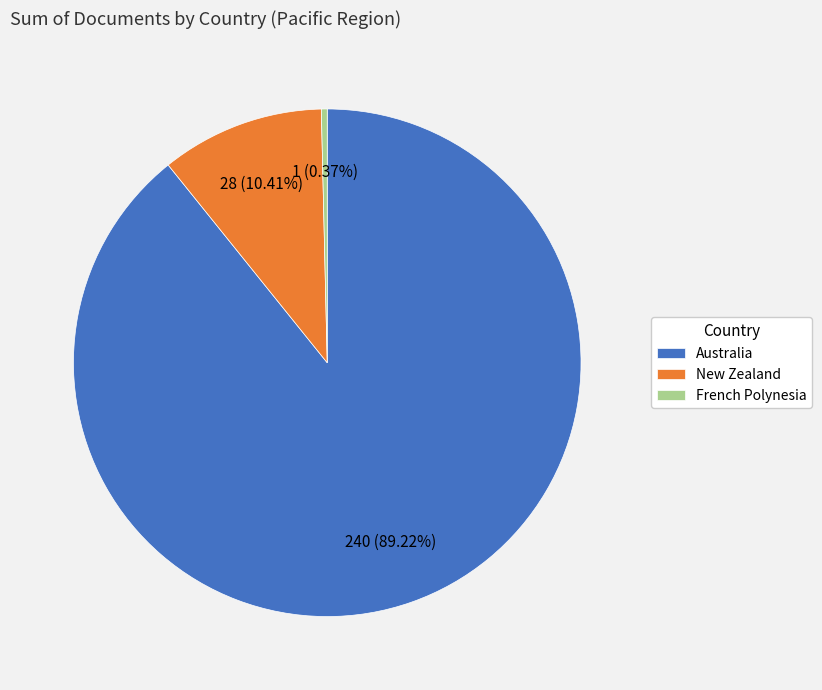

Is Australia the majority of the pie?

Yes